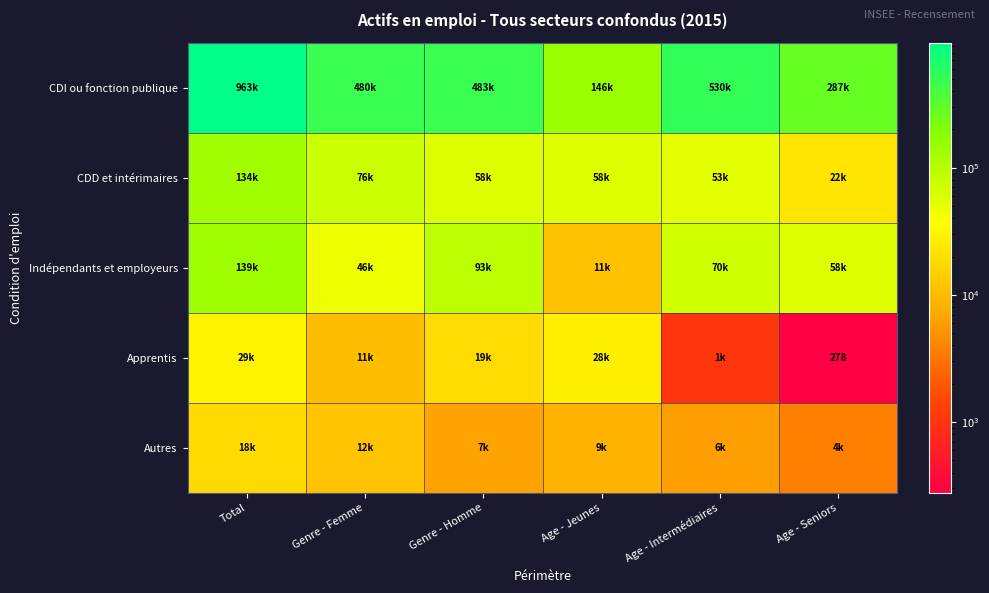

What is the difference between the Autres values at Age - Intermédiaires and Total?

12314.3